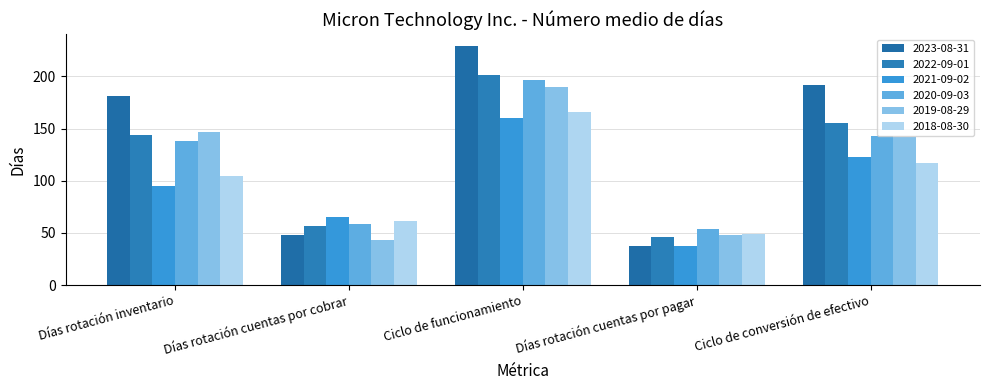

Is the value of 2020-09-03 at Días rotación cuentas por pagar greater than the value of 2018-08-30 at Días rotación cuentas por cobrar?

No